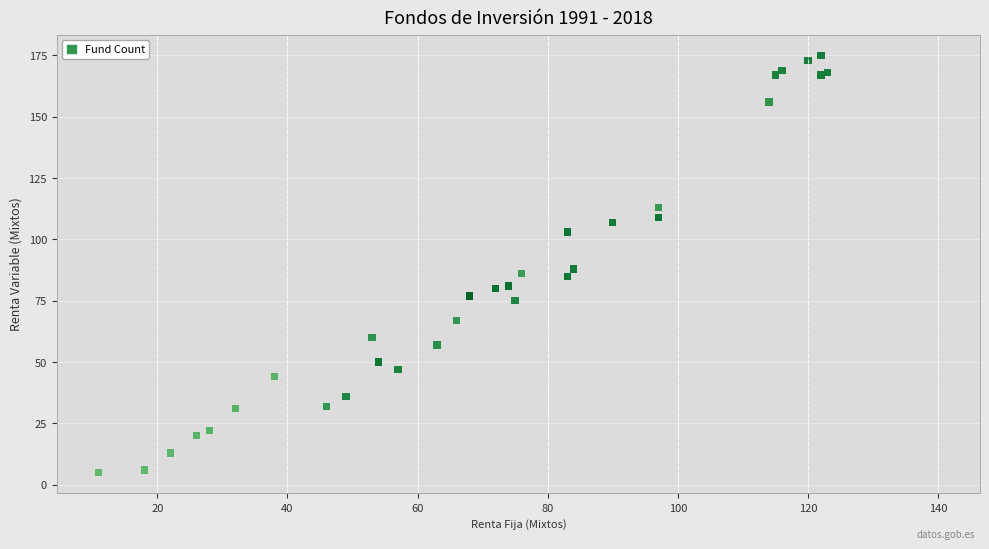

What Y value in the scatter plot is closest to 90?

88